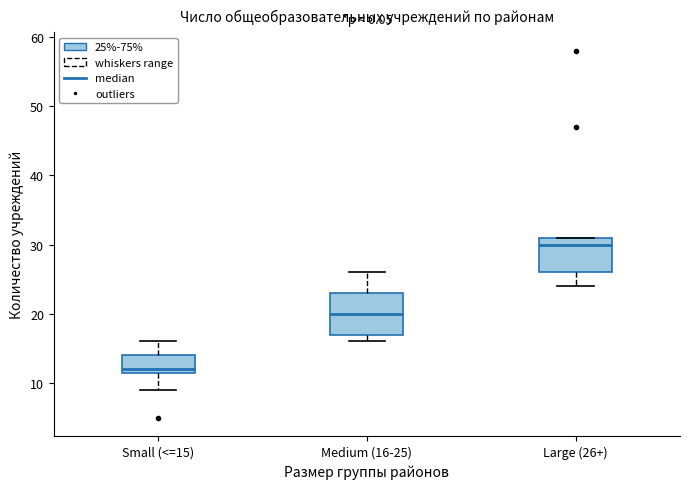

Reading left to right, transcribe this box plot: for each box, give where its median line is, the range the box spans, and where its two whiskers end, as read against the y-axis. The values are not printed on the chart, so give them approximately, as read against the axis.

Small (<=15): median 12 (just above the box's lower edge), box 12 to 14, whiskers 9 to 16
Medium (16-25): median 20, box 17 to 23, whiskers 16 to 26
Large (26+): median 30, box 26 to 31, whiskers 24 to 31